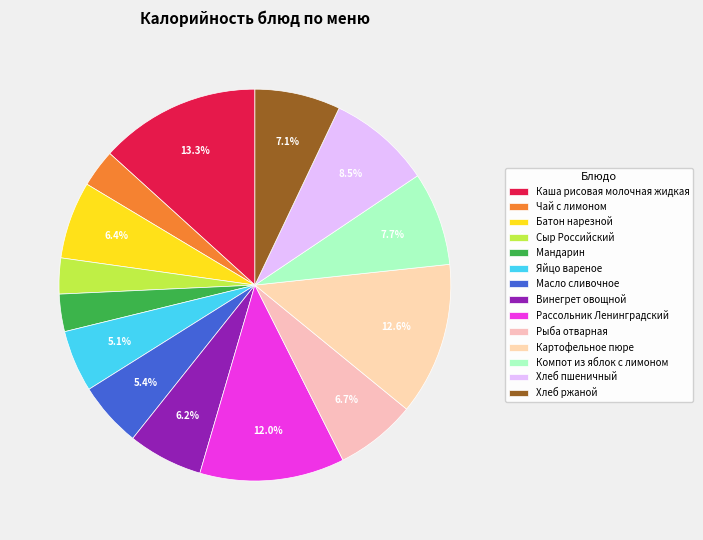

Is it true that Батон нарезной is 6% of the pie?

True